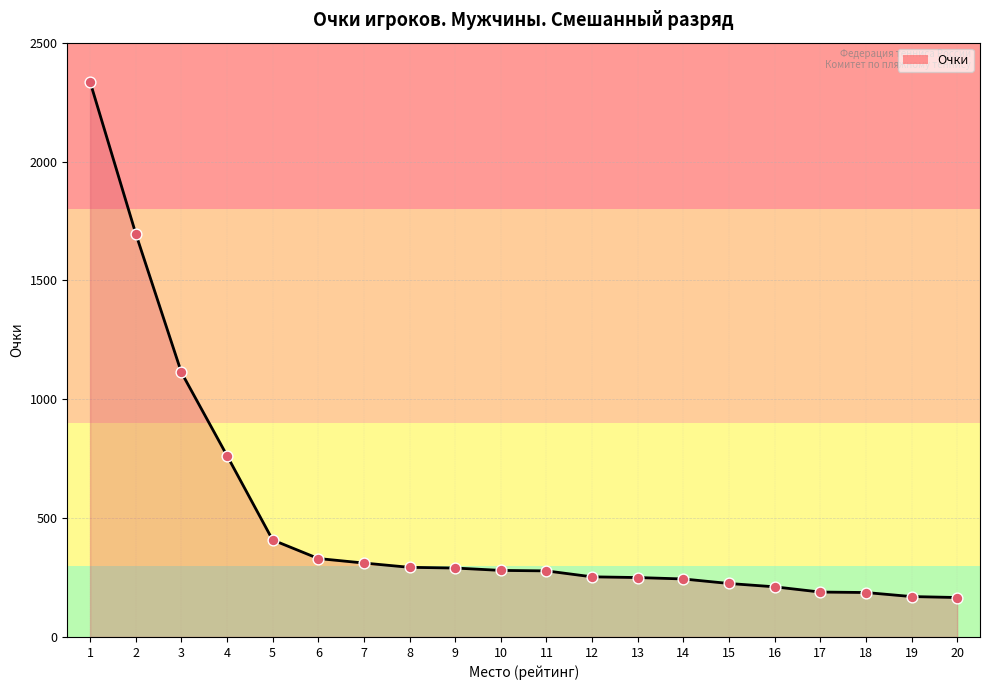

Approximately how many times larger is the value at 20 compared to 15?

0.7